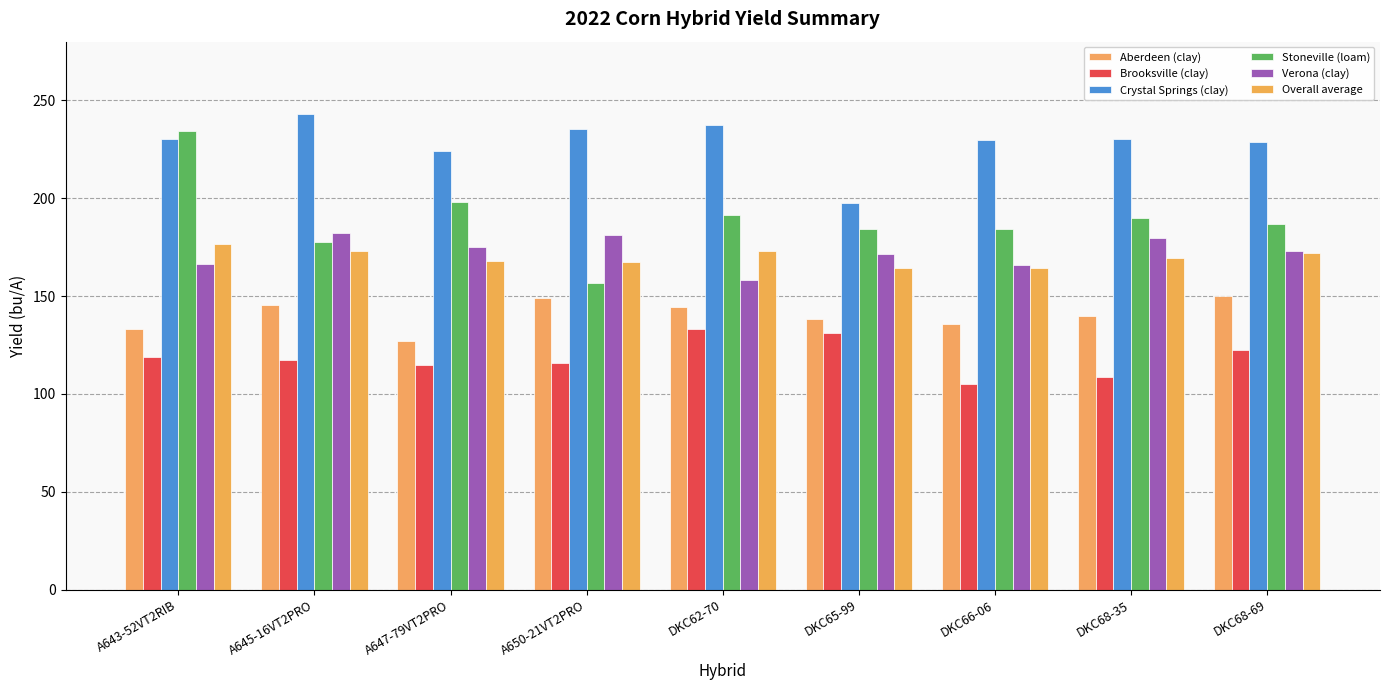

What is the average value of the Aberdeen (clay) series?

140.3